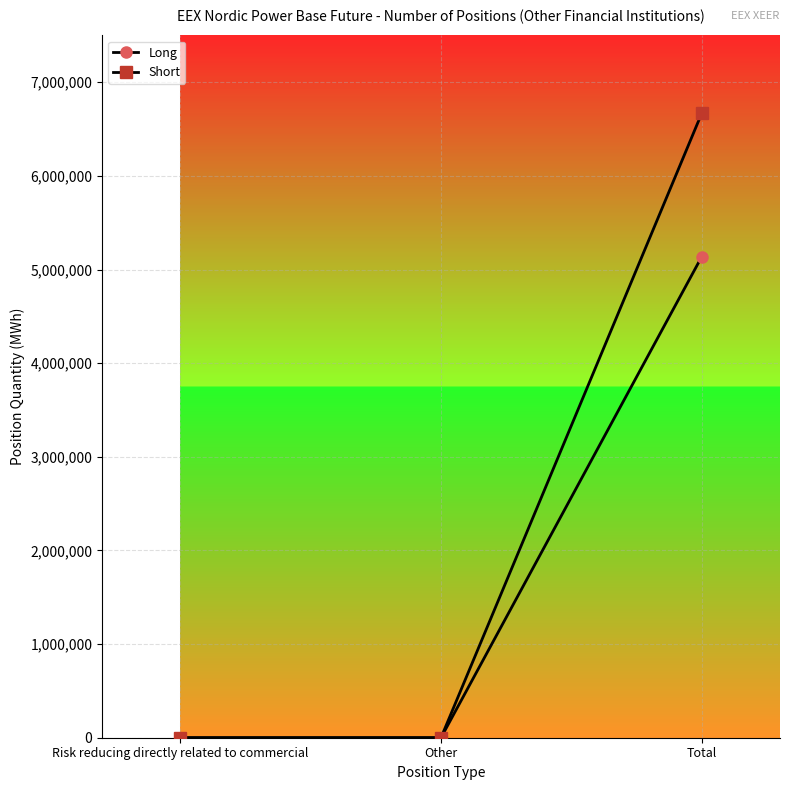

Reading right to left, list all the values displayed in this chart.

Long: Total=5137831	Other=0	Risk reducing directly related to commercial=0
Short: Total=6669418	Other=0	Risk reducing directly related to commercial=0